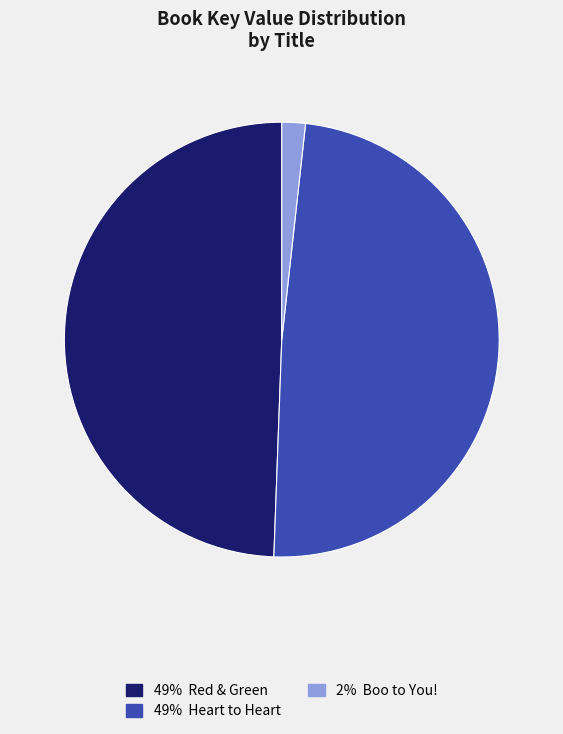

Does any single category account for the majority?

No